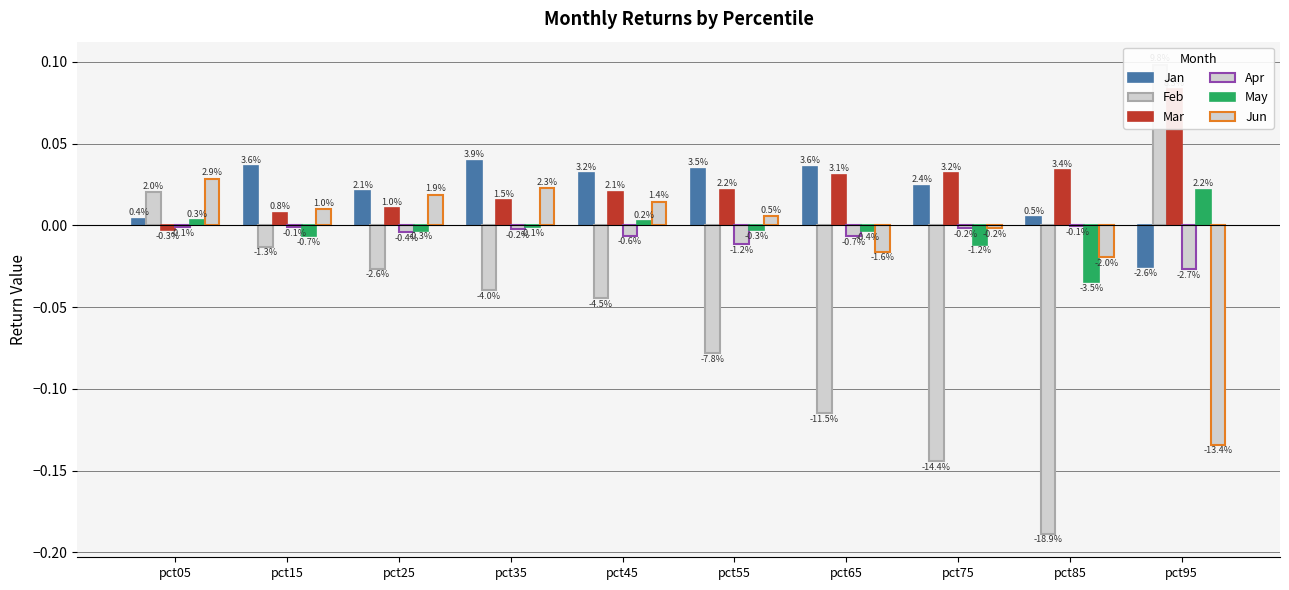

The value of Mar at pct65 is 0.0. True or false?

False